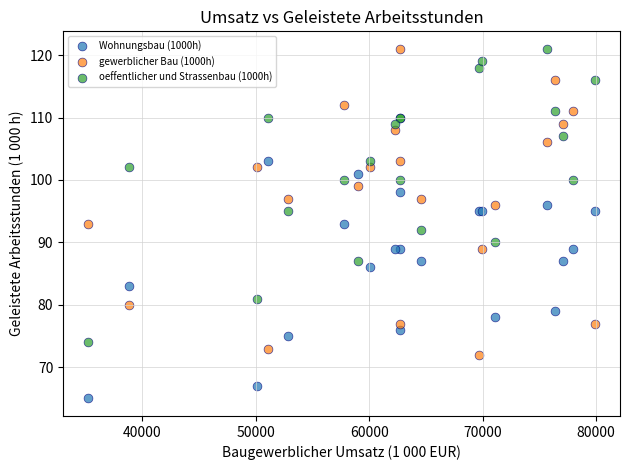

Which series reaches the minimum Y coordinate?

Wohnungsbau (1000h)